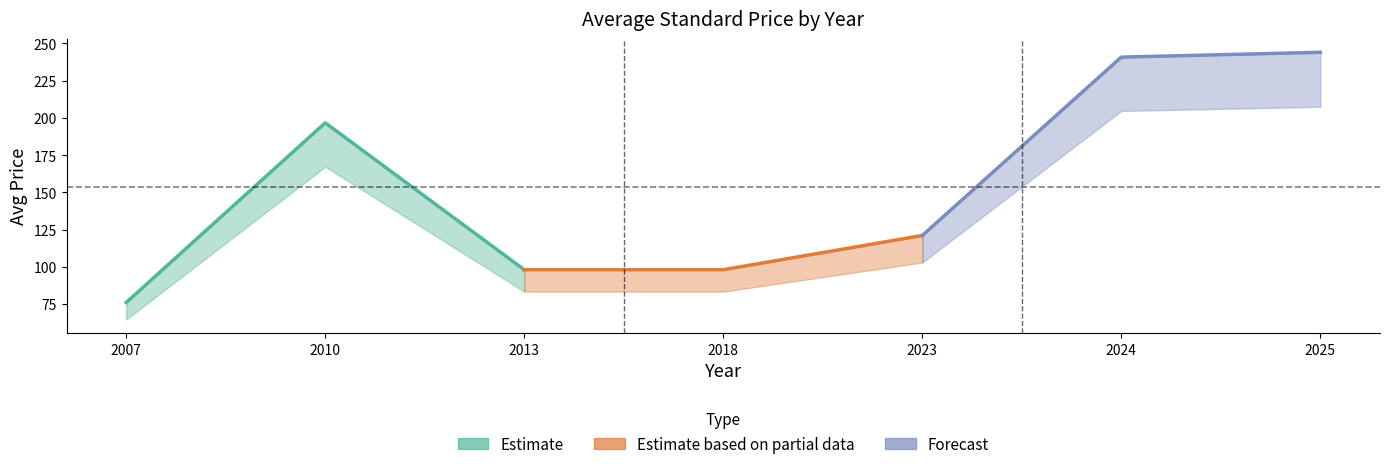

How many lines are shown in the chart?

3